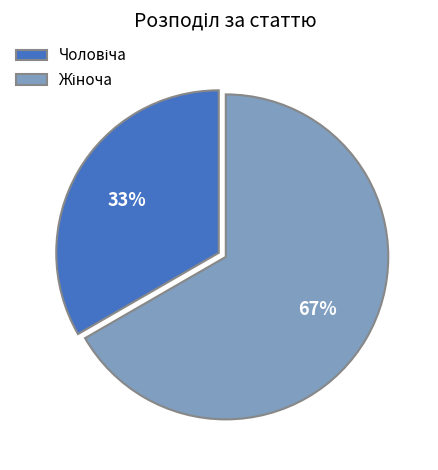

To the nearest percent, what is the average slice percentage?

50%